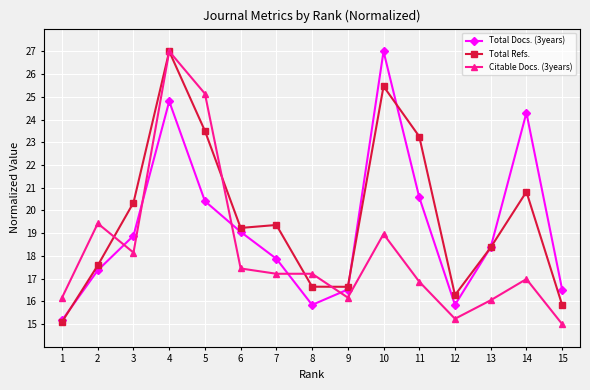

Rank the series at 10 from highest to lowest value.

Total Docs. (3years), Total Refs., Citable Docs. (3years)